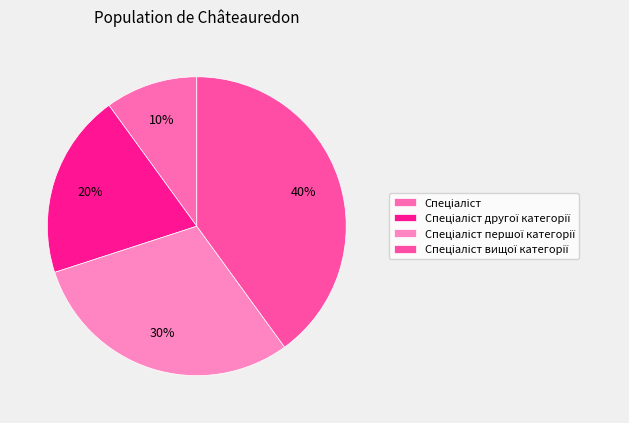

Combined, what portion of the pie is Спеціаліст and Спеціаліст вищої категорії?

50.0%